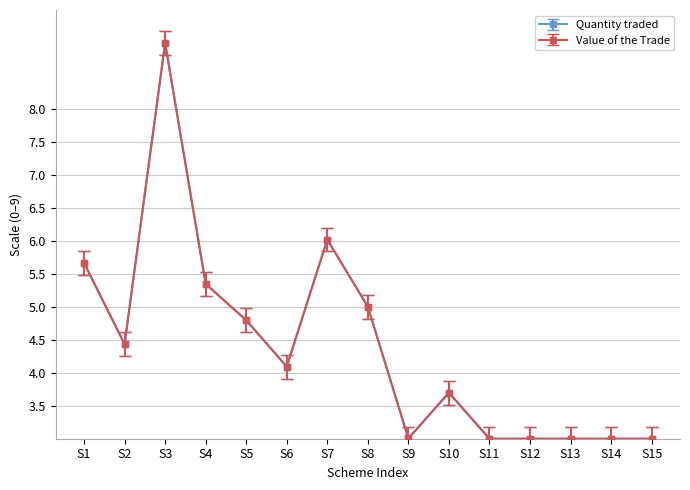

The Quantity traded series shows 9.0 at S3. True or false?

True